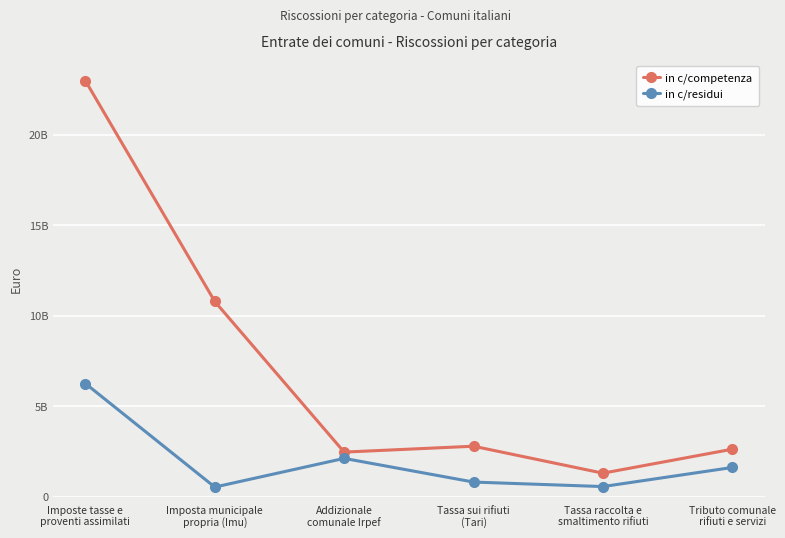

The in c/competenza series shows 22976916937 at Imposte tasse e
proventi assimilati. True or false?

True